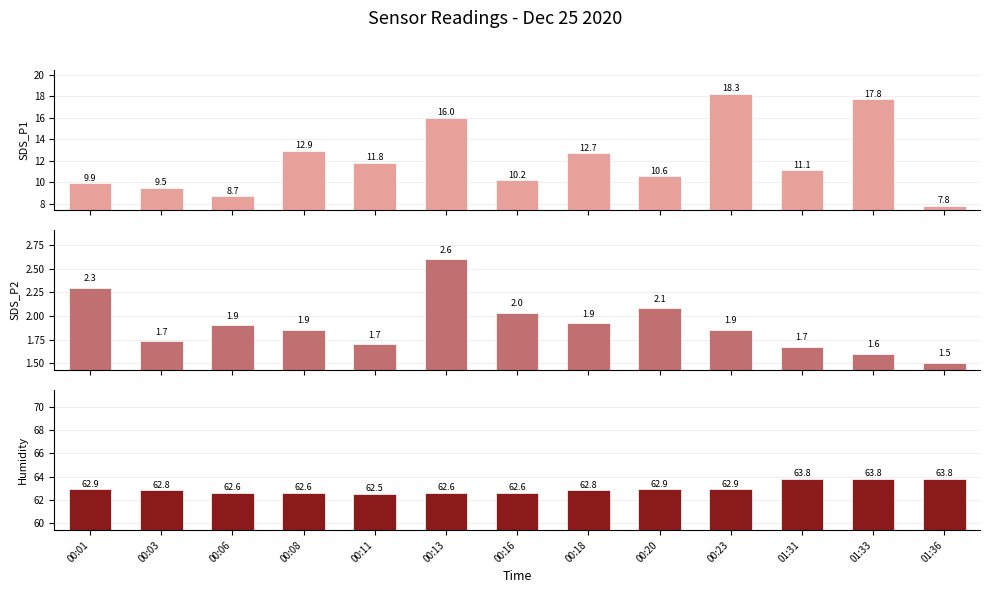

What is the difference between the maximum and minimum values in the Humidity series?

1.3